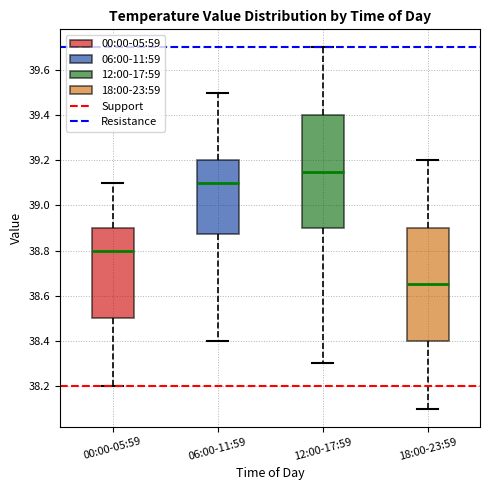

Which box has the lowest median line?

18:00-23:59